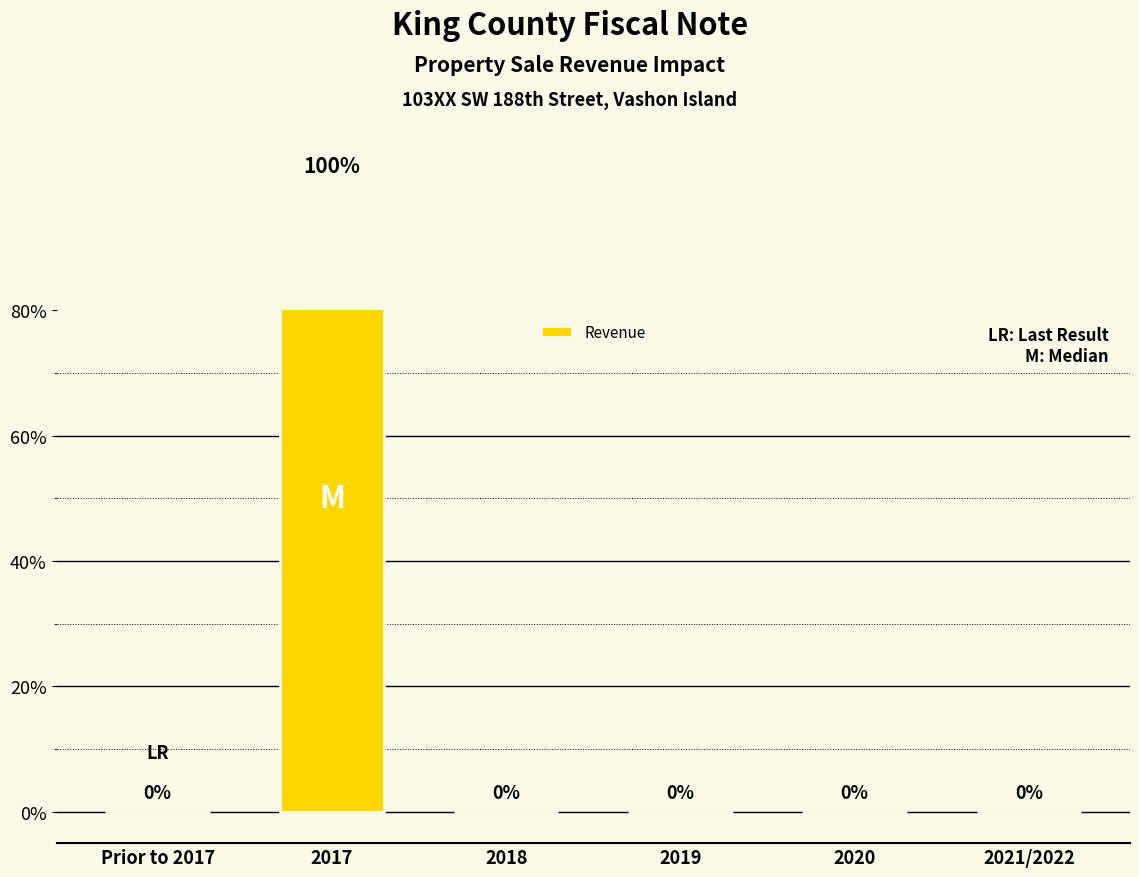

List the labels in order of value, smallest first.

Prior to 2017, 2018, 2019, 2020, 2021/2022, 2017